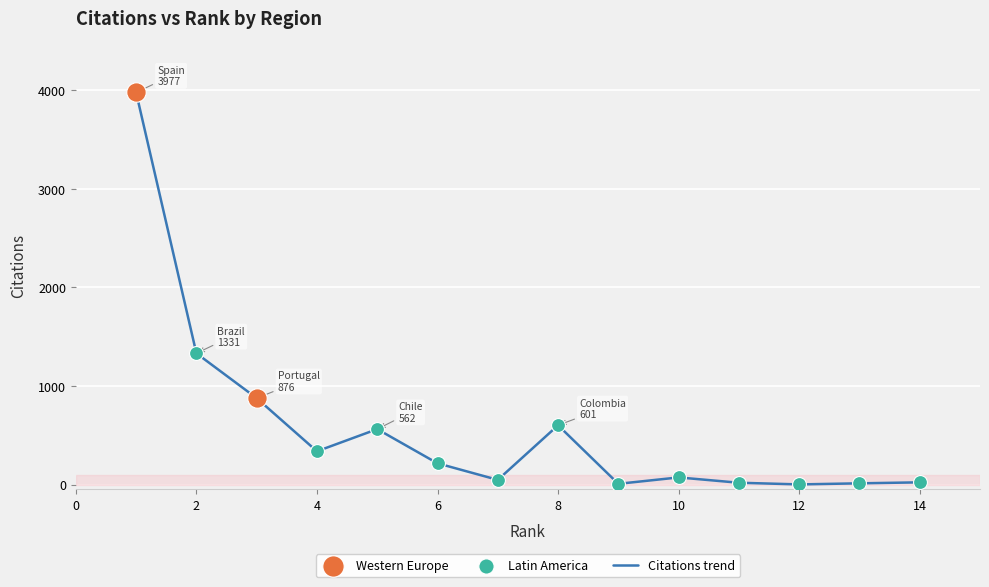

What is the difference between the maximum and minimum values?

3976